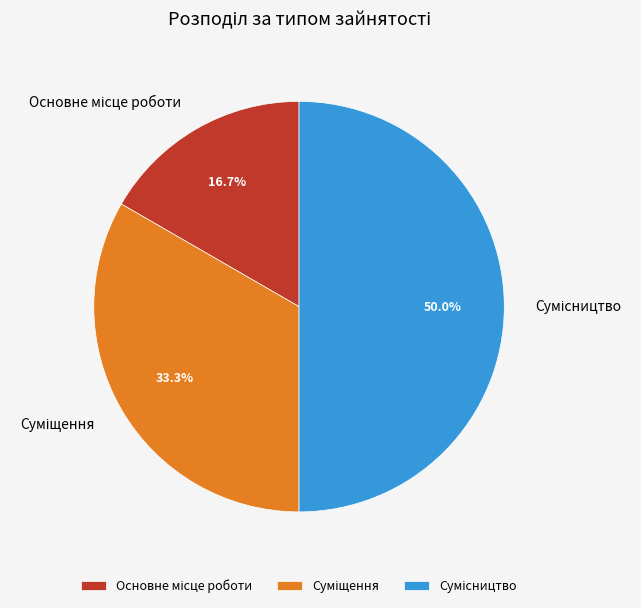

What is the smallest slice in the pie chart?

Основне місце роботи